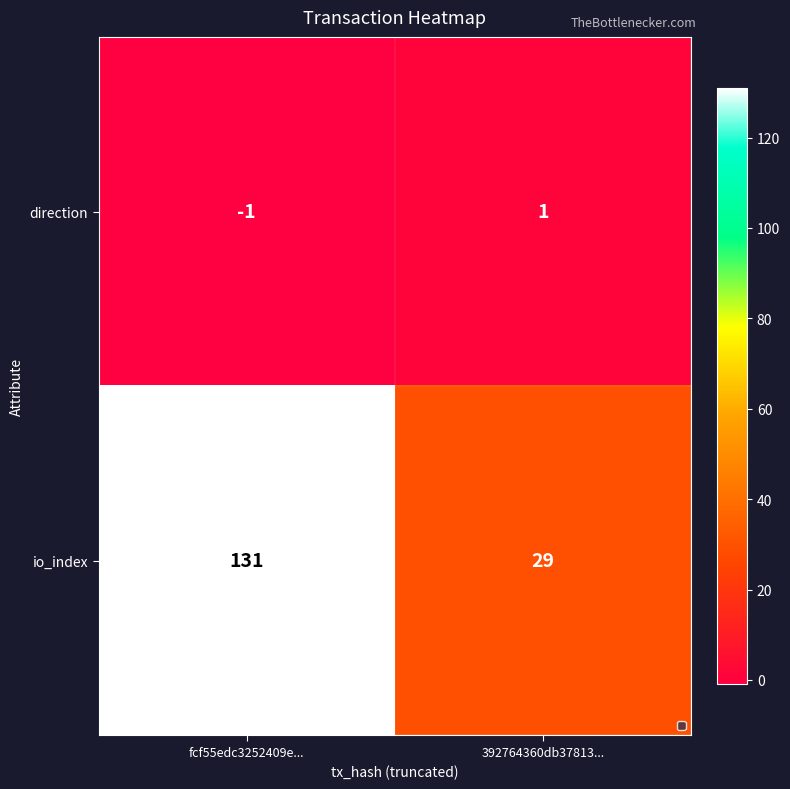

At which label is direction closest to 0?

fcf55edc3252409e...